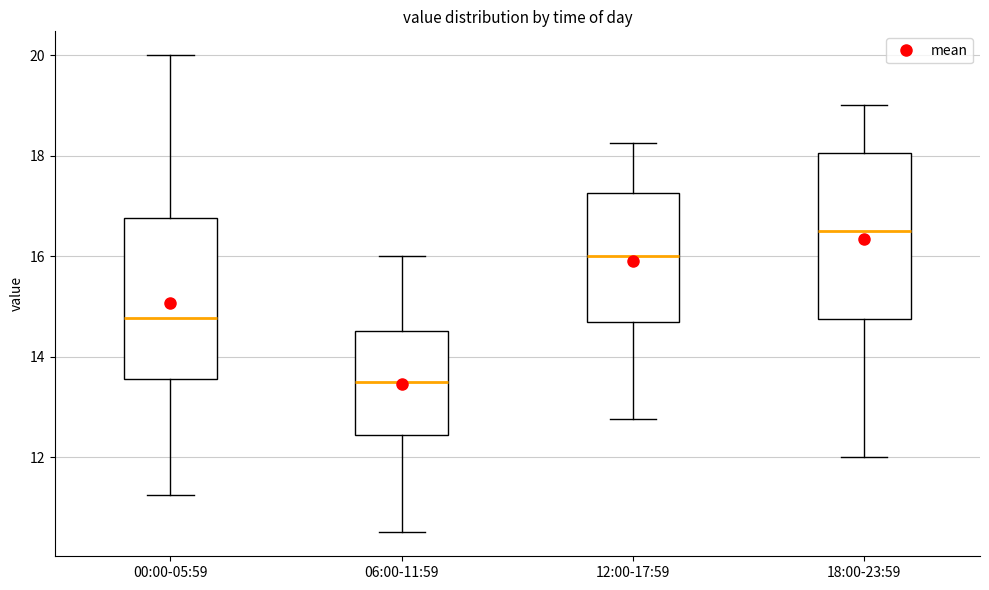

Reading left to right, read every box against the y-axis: the position of its median line, the range the box covers, and the ends of its whiskers. The values are not printed on the chart, so give them approximately, as read against the axis.

00:00-05:59: median 14.8, box 13.6 to 16.8, whiskers 11.2 to 20.0
06:00-11:59: median 13.6, box 12.4 to 14.6, whiskers 10.6 to 16.0
12:00-17:59: median 16.0, box 14.6 to 17.2, whiskers 12.8 to 18.2
18:00-23:59: median 16.6, box 14.8 to 18.0, whiskers 12.0 to 19.0